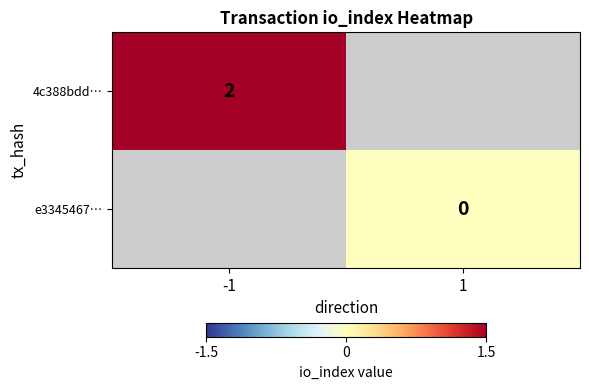

The value of 4c388bdd… at -1 is 3. True or false?

False